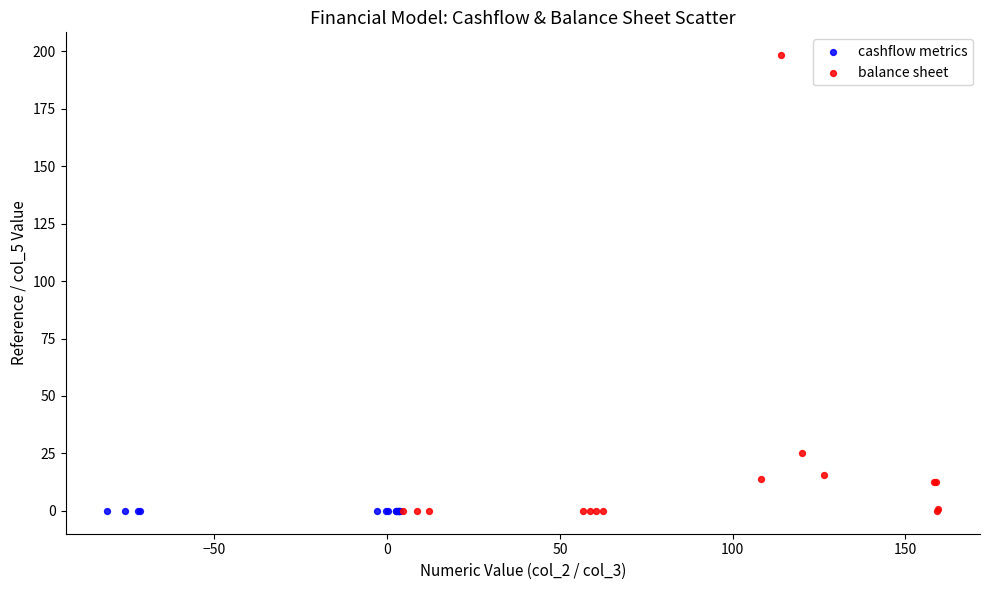

Which series contains the highest Y value?

balance sheet